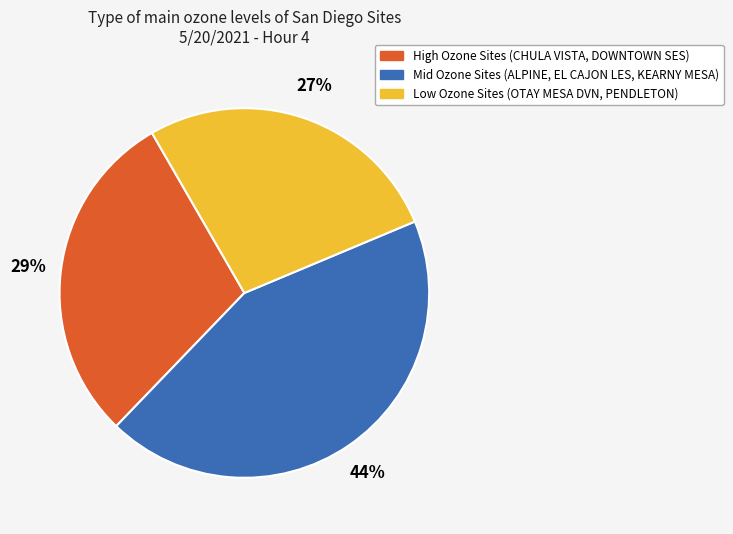

How many segments does this pie chart have?

3